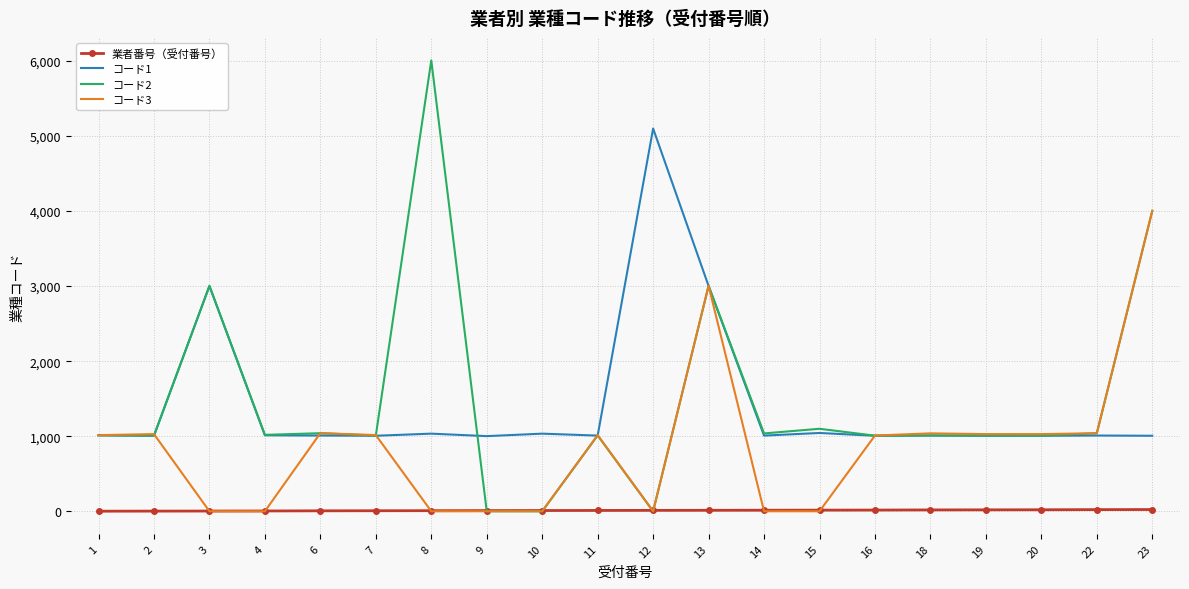

Read the コード1 value at 23.

1006